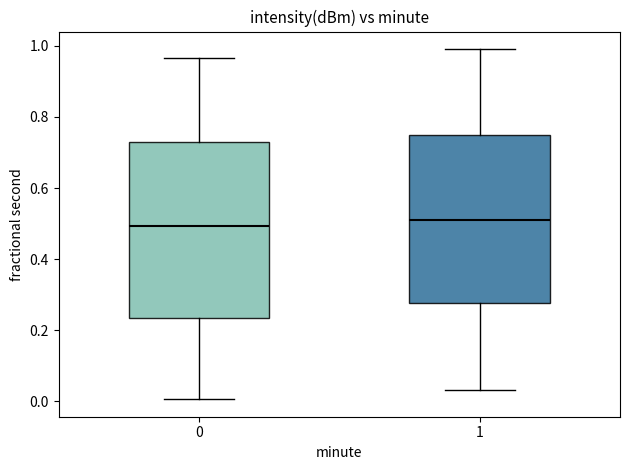

Reading left to right, transcribe this box plot: for each box, give where its median line is, the range the box spans, and where its two whiskers end, as read against the y-axis. The values are not printed on the chart, so give them approximately, as read against the axis.

0: median 0.50, box 0.24 to 0.72, whiskers 0.00 to 0.96
1: median 0.50, box 0.28 to 0.74, whiskers 0.04 to 1.00